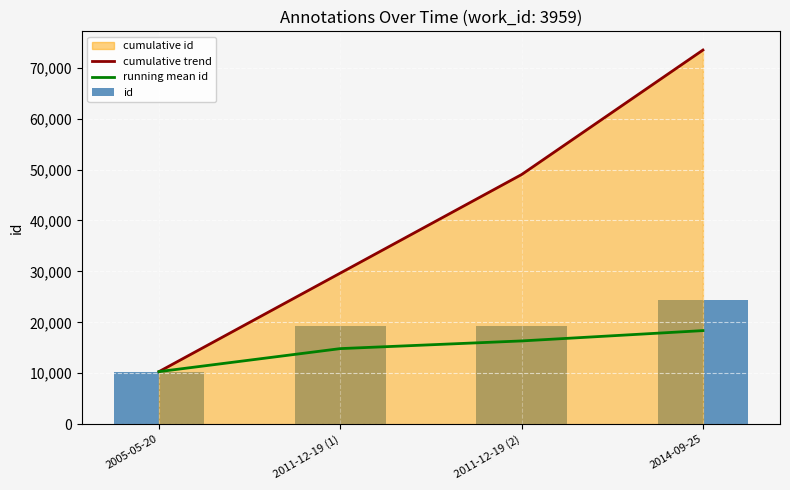

Is the value of running mean id at 2011-12-19 (1) greater than the value of cumulative trend at 2011-12-19 (1)?

No